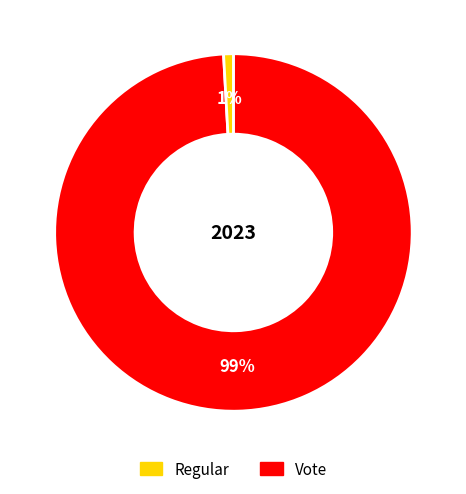

To the nearest percent, what portion does Regular represent?

99%